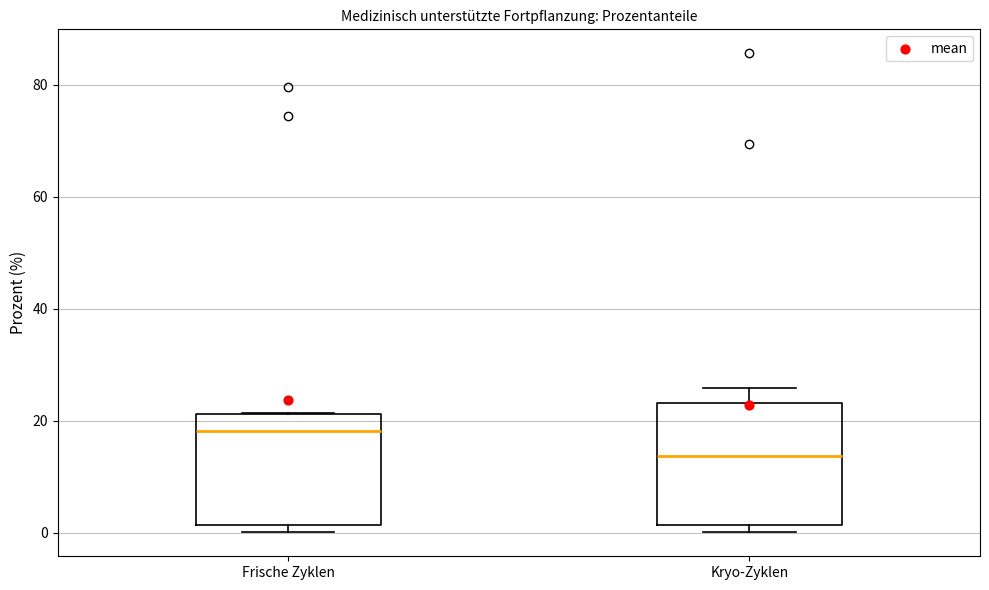

Where is the upper edge of the box for Frische Zyklen on the y-axis? The values are not printed on the chart, so give them approximately, as read against the axis.

22